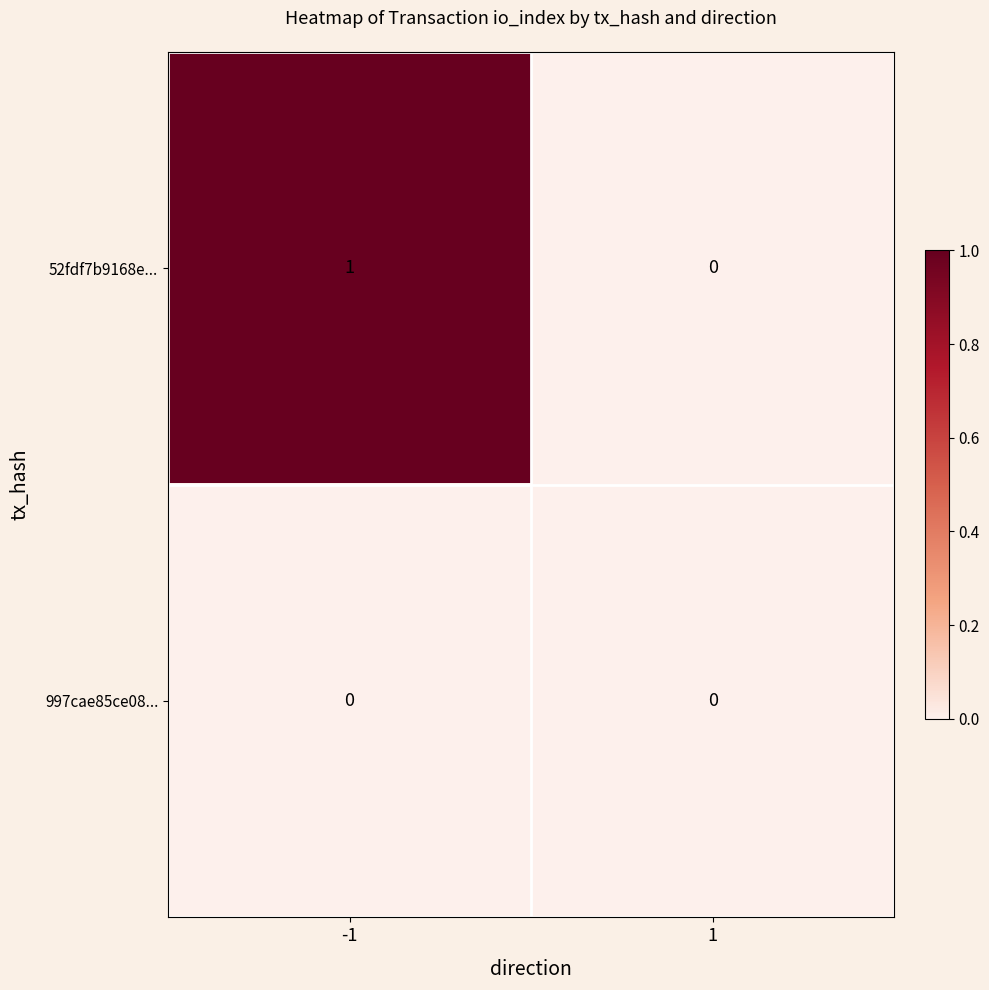

Rank the series by their average value, from lowest to highest.

997cae85ce08..., 52fdf7b9168e...